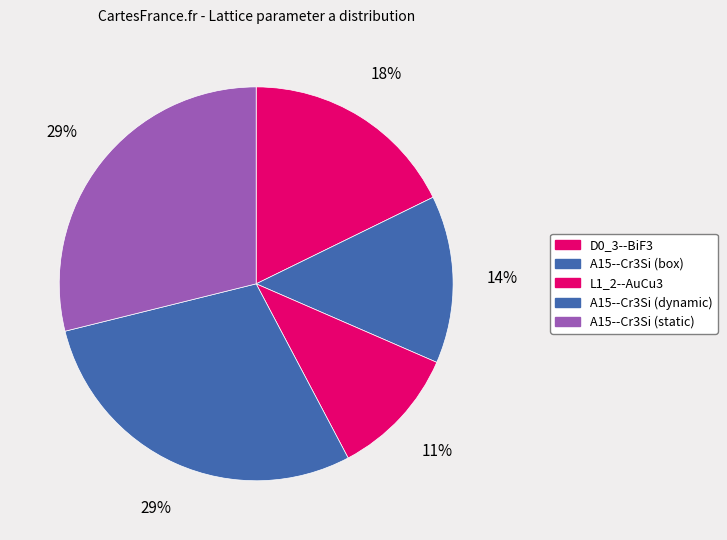

What is the largest slice in the pie chart?

A15--Cr3Si (dynamic)